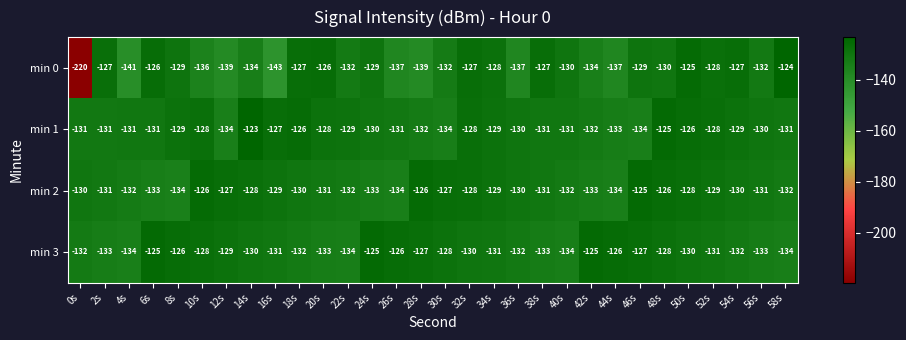

What is the sum of the min 2 values at 14s and 40s?

-260